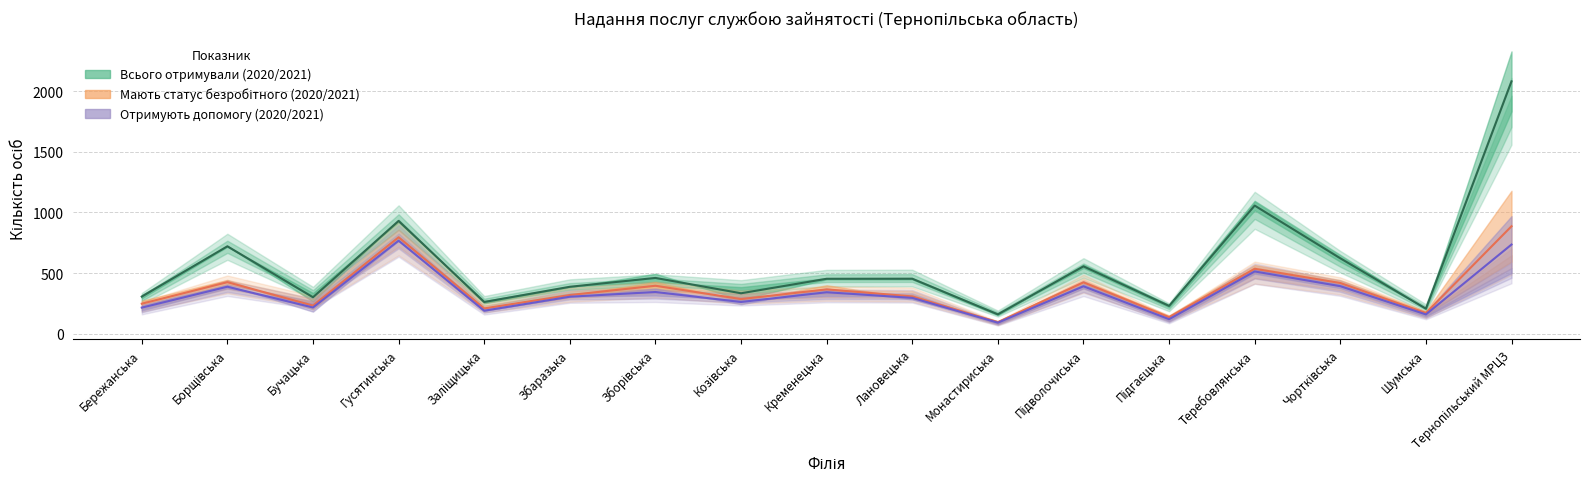

Where do Мають статус безробітного на кінець (2021) and Мають статус безробітного на кінець (2020) first cross each other?

Борщівська and Бучацька